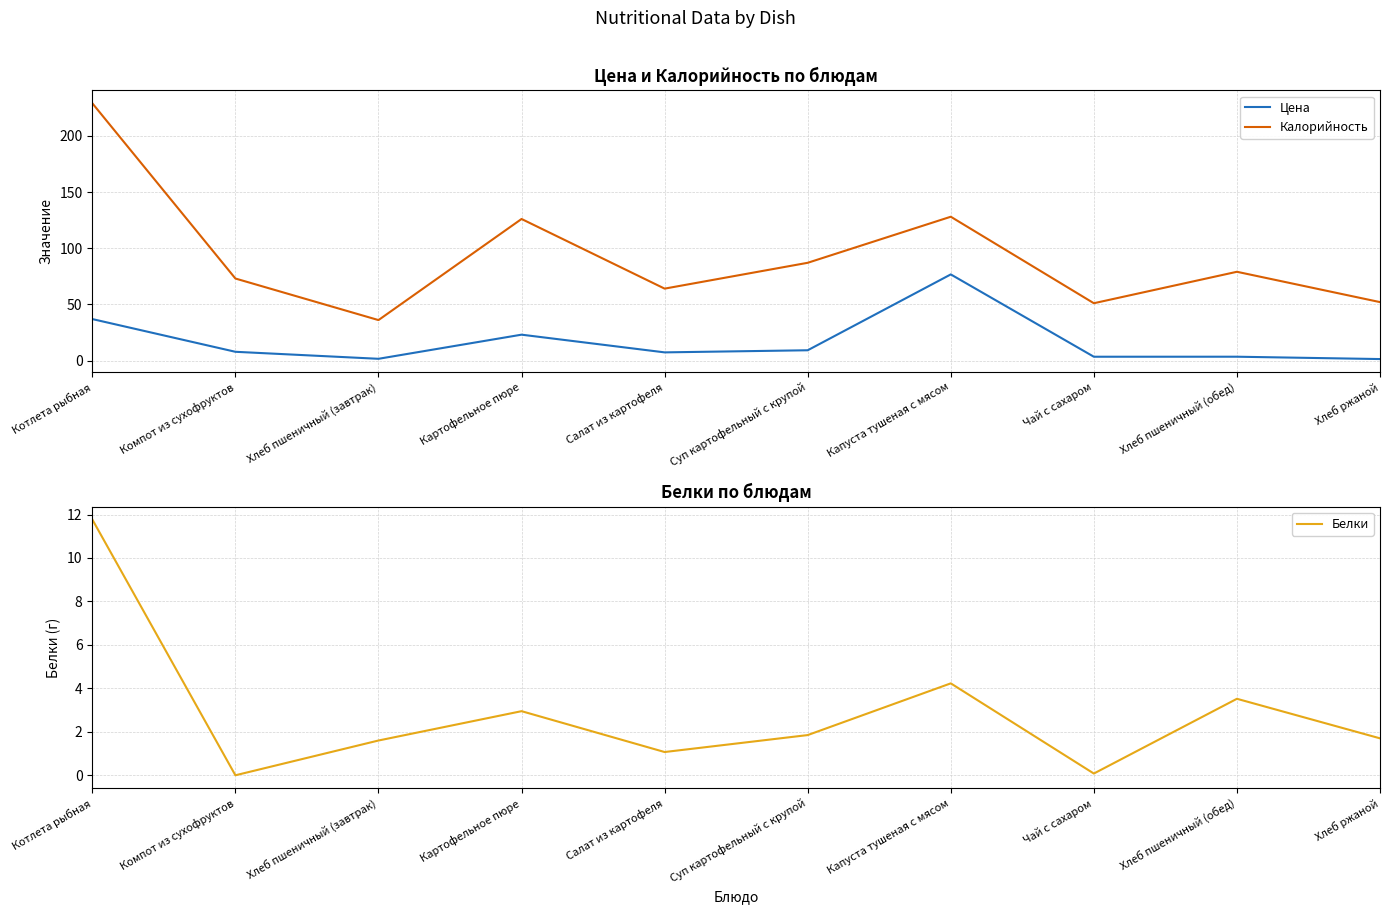

In Калорийность, how many points are lower than both neighbors (excluding endpoints)?

3